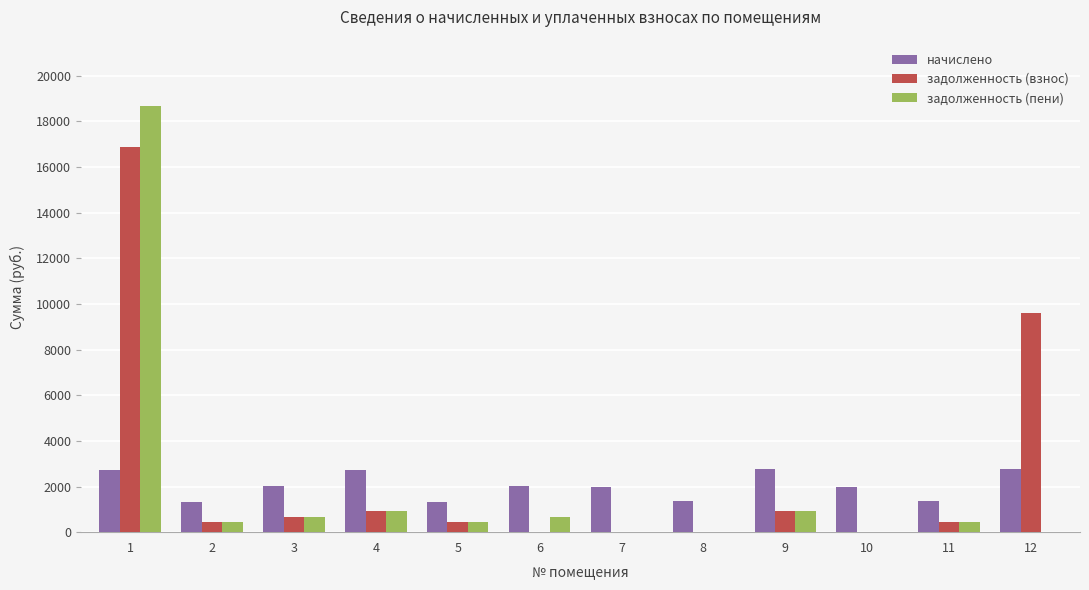

What is the maximum value shown in the chart?

18664.8